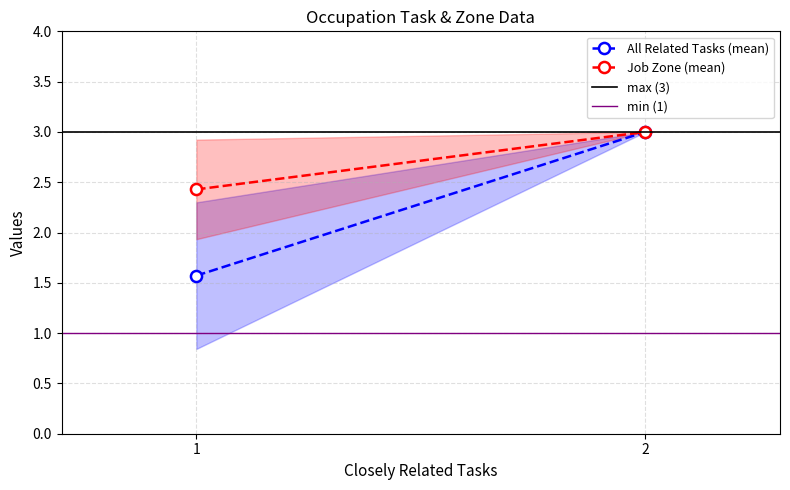

What is the minimum value for Job Zone (mean)?

2.4